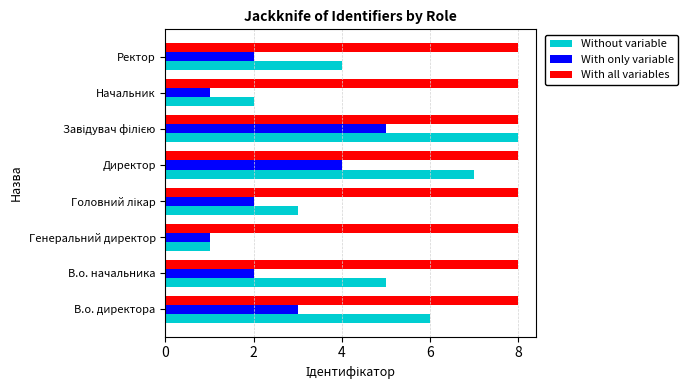

At Ректор, list the series in order from smallest to largest.

With only variable, Without variable, With all variables